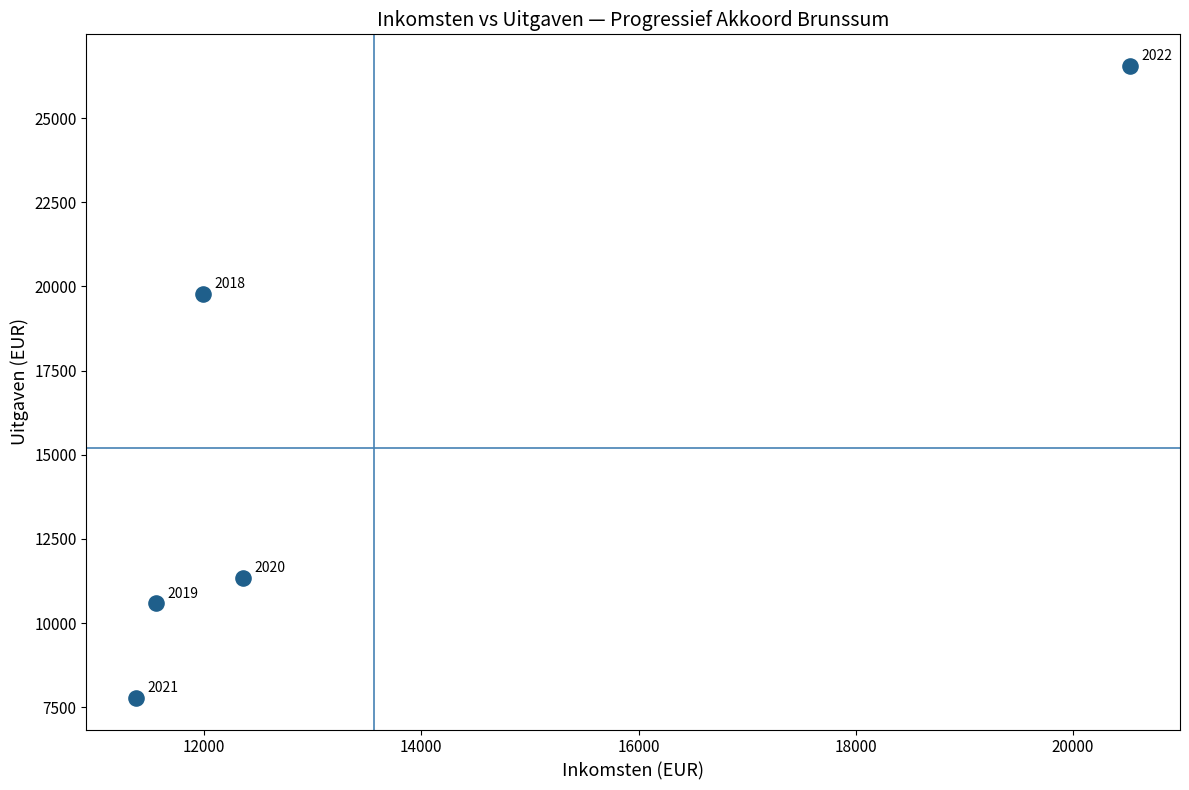

What is the range of Y values (max minus min)?

18779.0